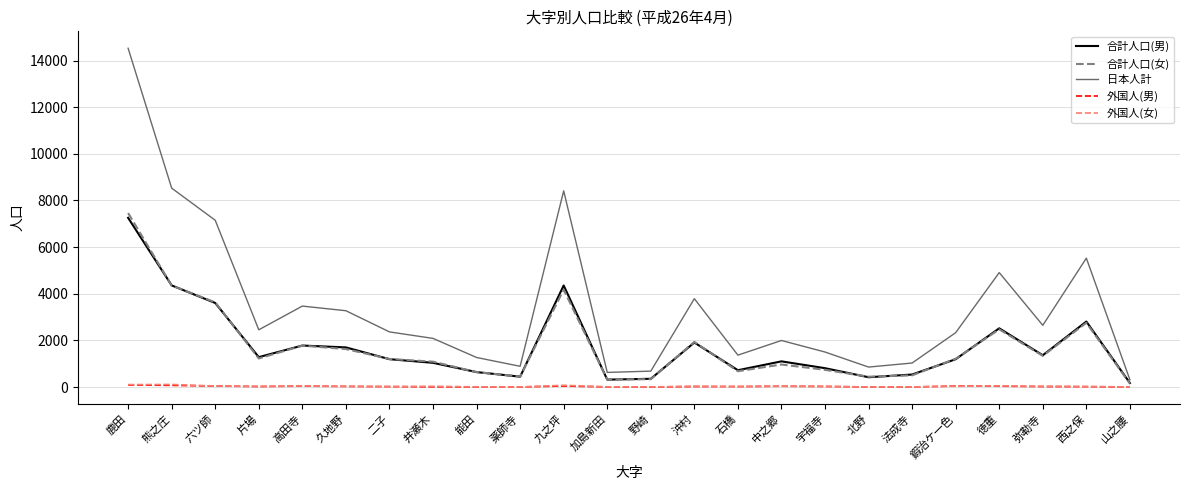

What is the highest value of the 日本人計 series?

14525